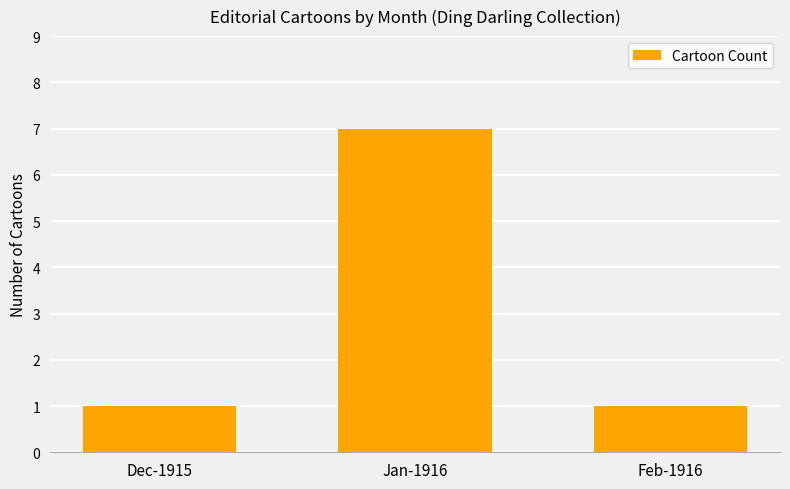

True or false: the data shows 1 at Feb-1916.

True